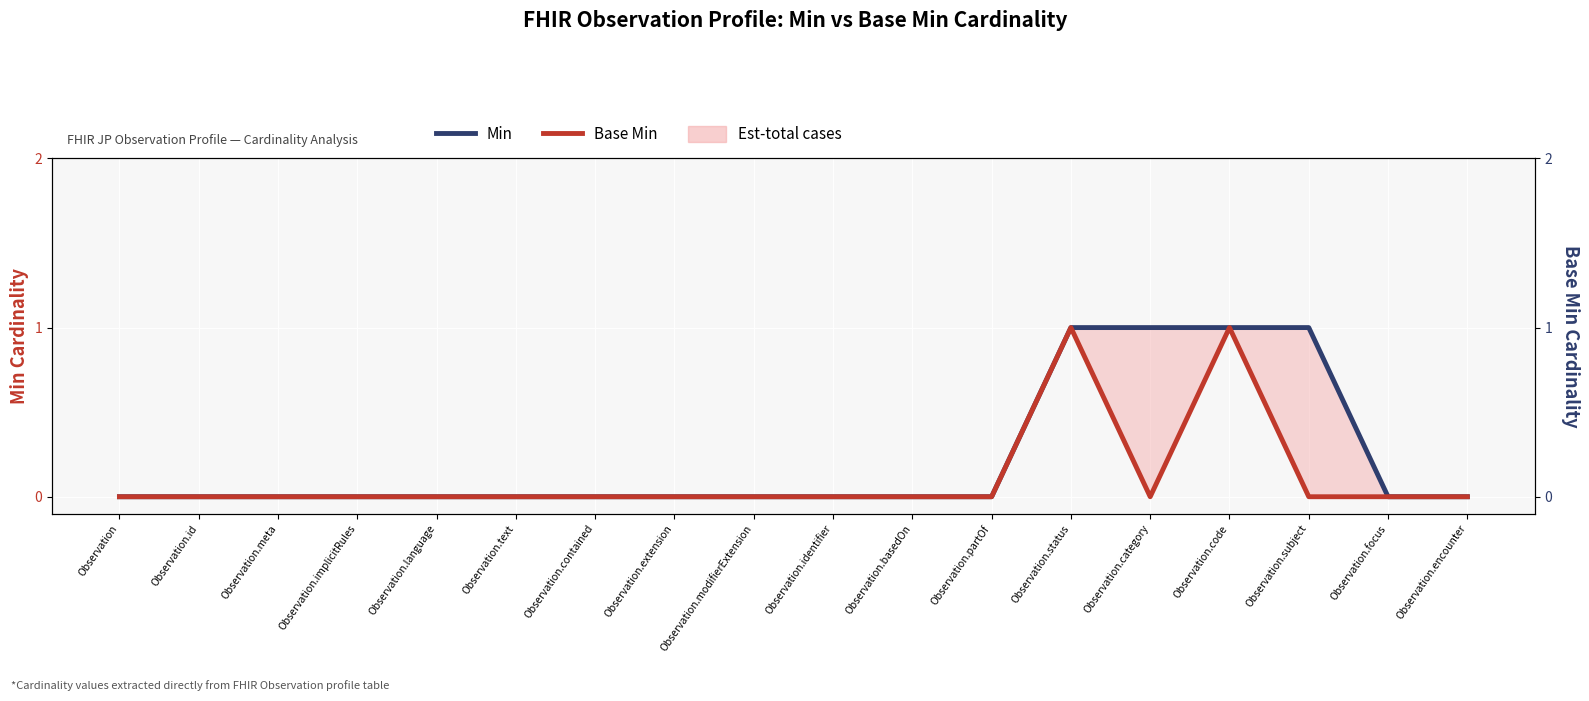

Count the Base Min values in the range 0 to 1.

18